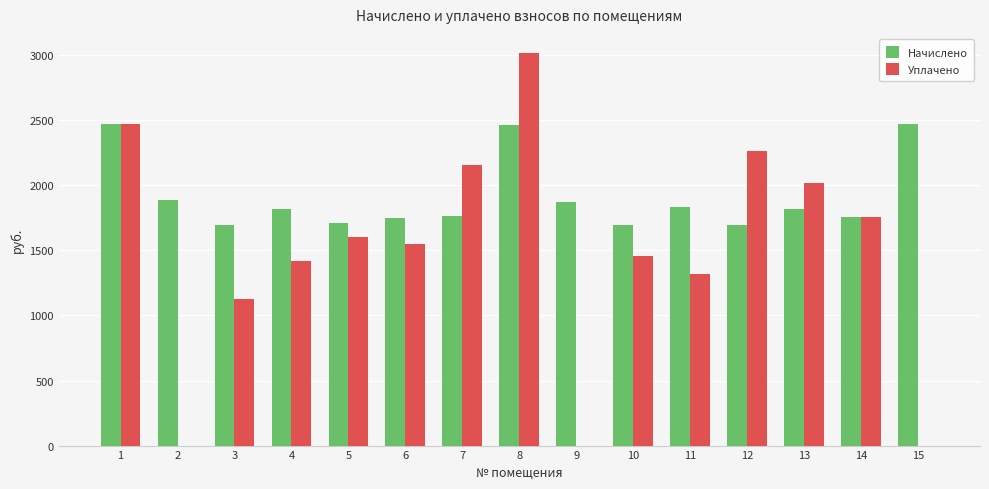

The value of Уплачено at 12 is 3681.0. True or false?

False